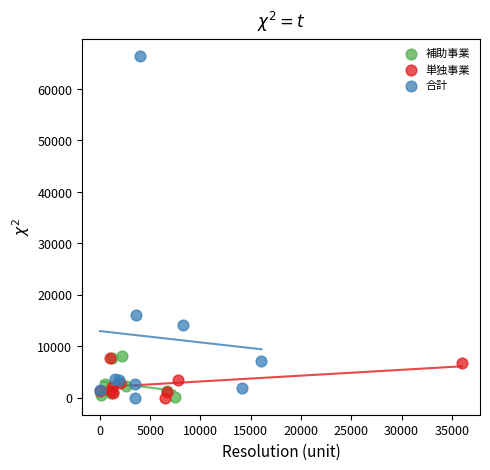

Which series contains the highest Y value?

合計